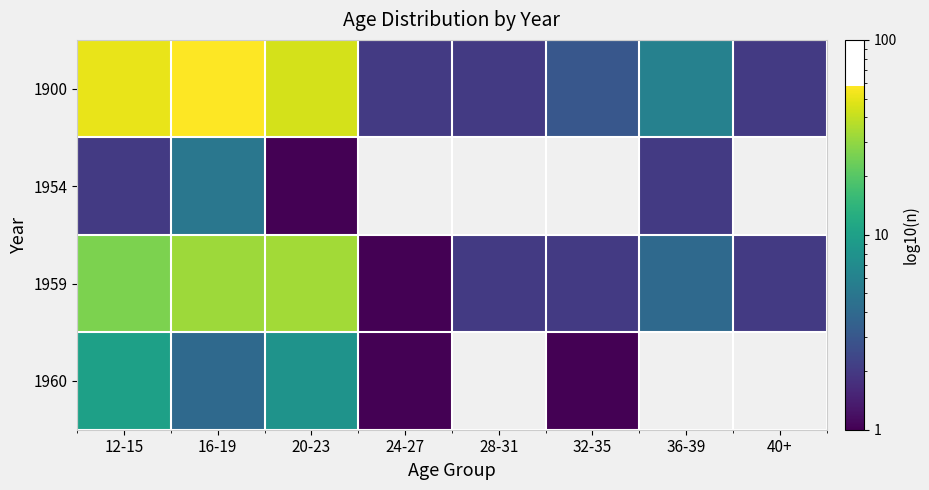

How many distinct data groups are displayed?

4